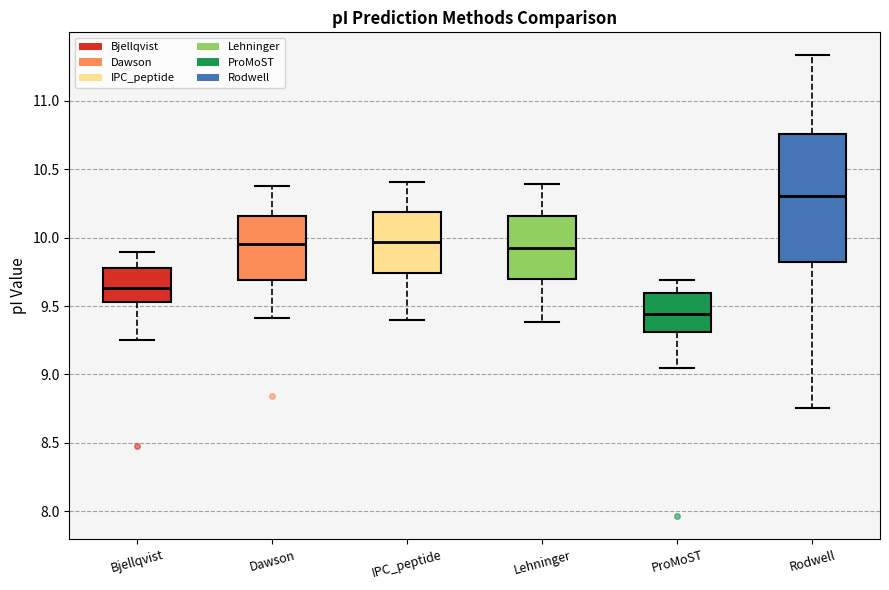

Where does the lower whisker of the box for Dawson end on the y-axis? The values are not printed on the chart, so give them approximately, as read against the axis.

9.40